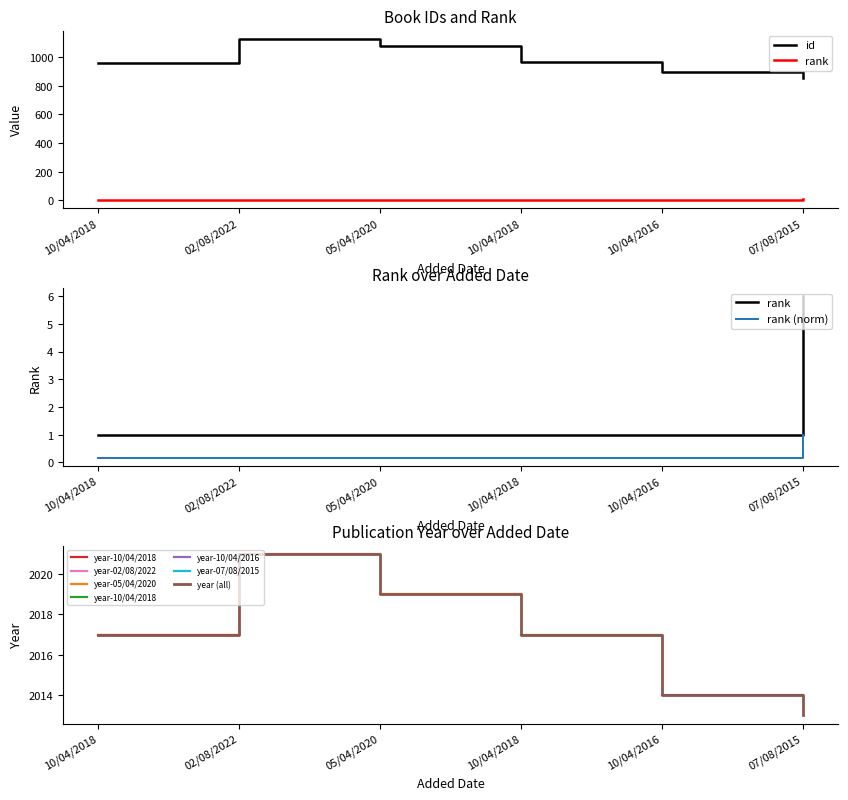

True or false: rank and id intersect in this chart.

False